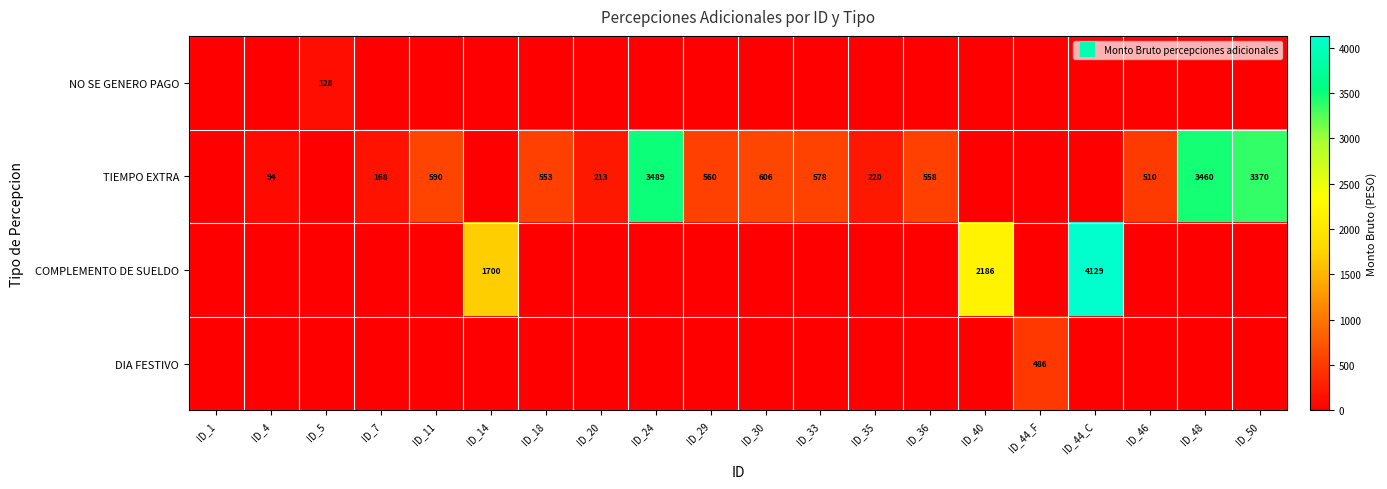

The COMPLEMENTO DE SUELDO series shows 0 at ID_30. True or false?

True